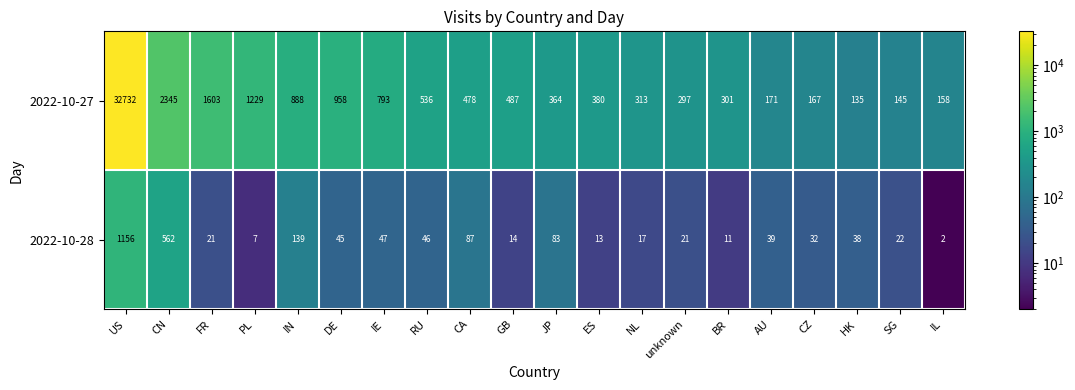

Which series has the widest spread of values?

2022-10-27